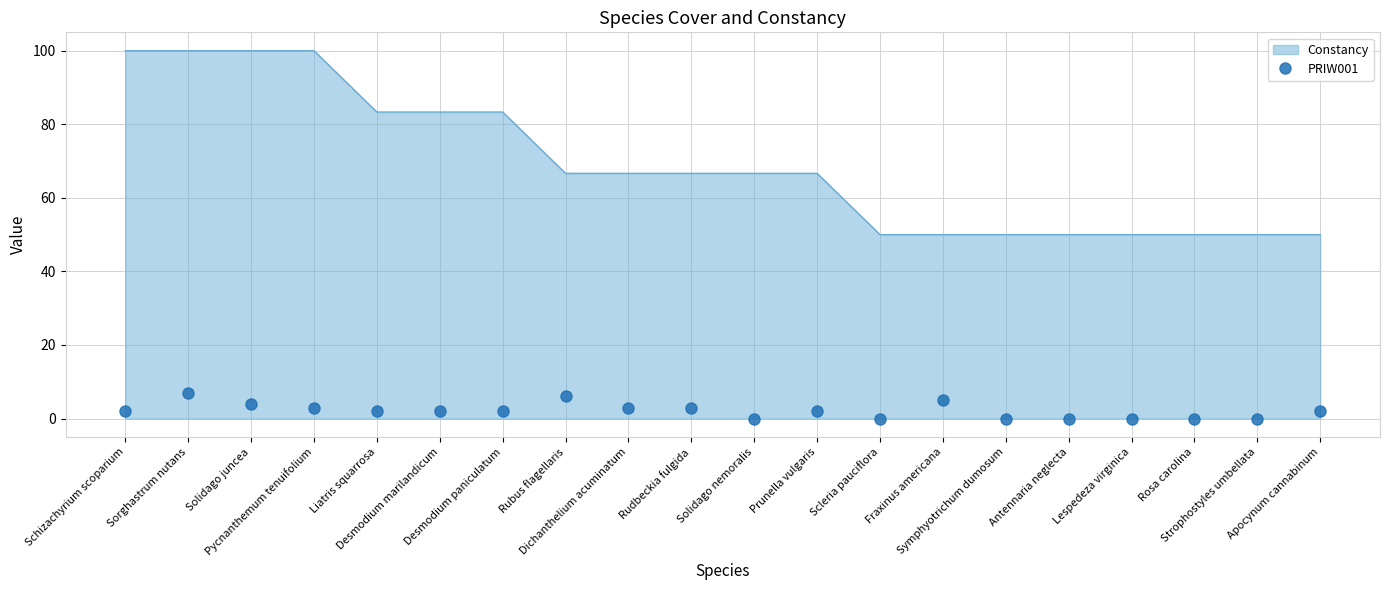

What is the highest value of the Constancy series?

100.0